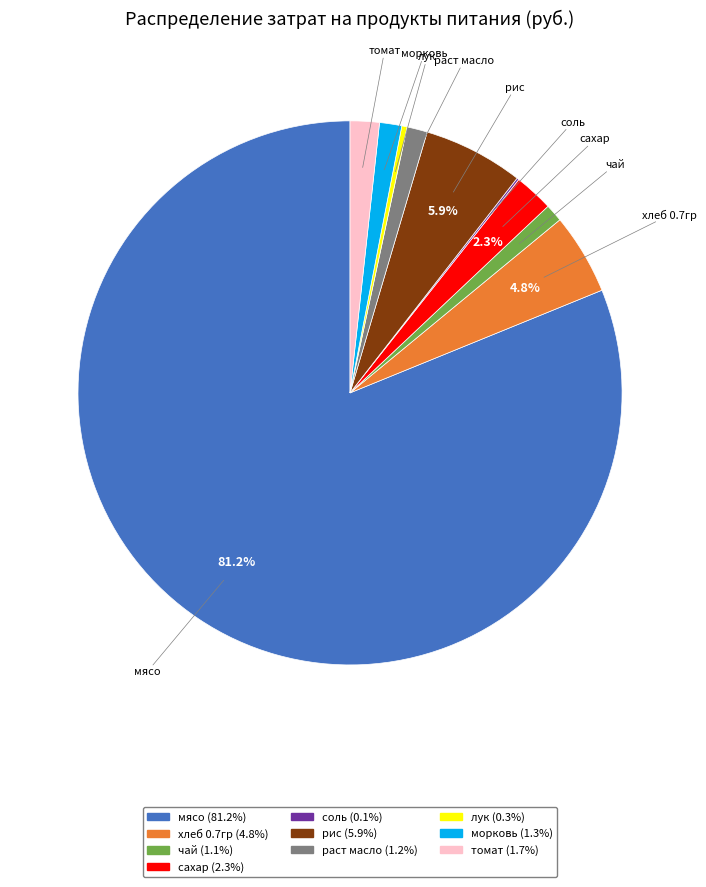

Does any single category account for the majority?

Yes